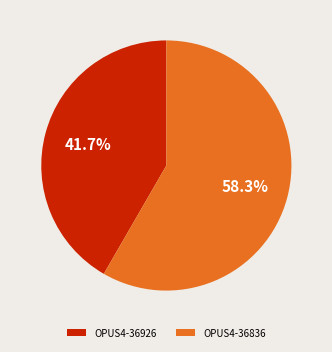

Rank the categories by value from highest to lowest.

OPUS4-36836, OPUS4-36926